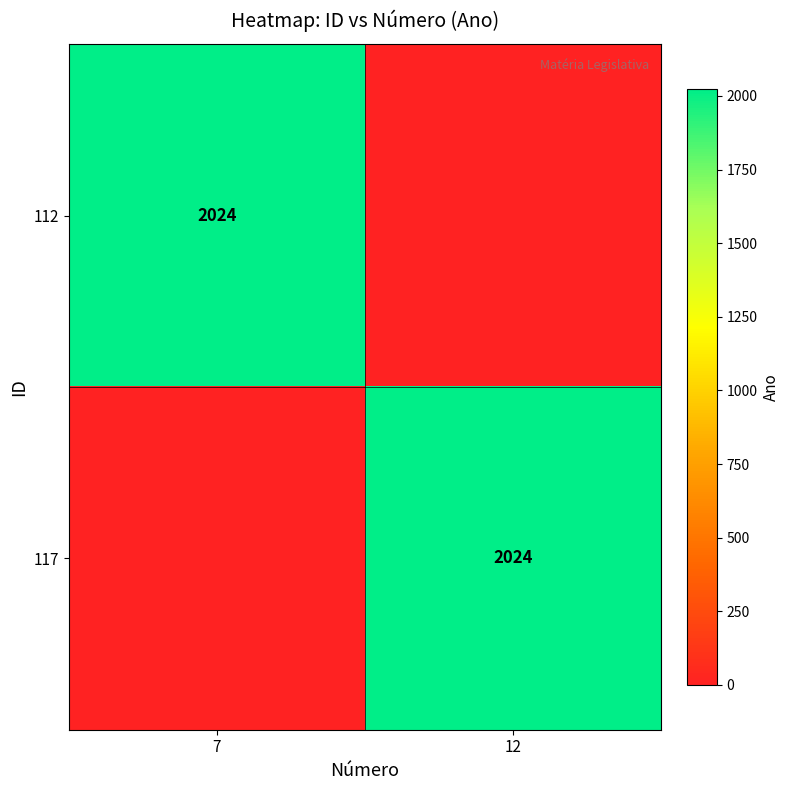

How many data points does each series have?

2